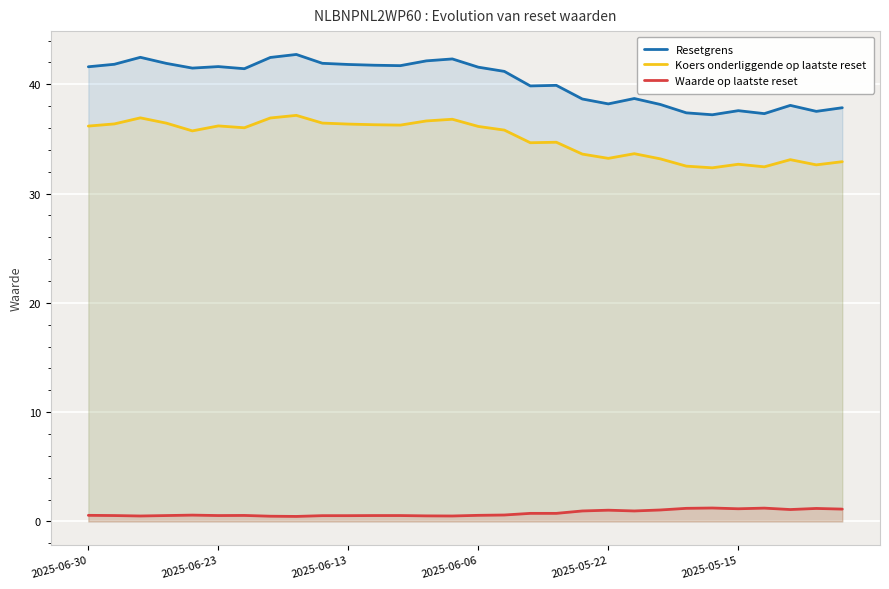

Is it true that Waarde op laatste reset equals 1.2 at 28?

True